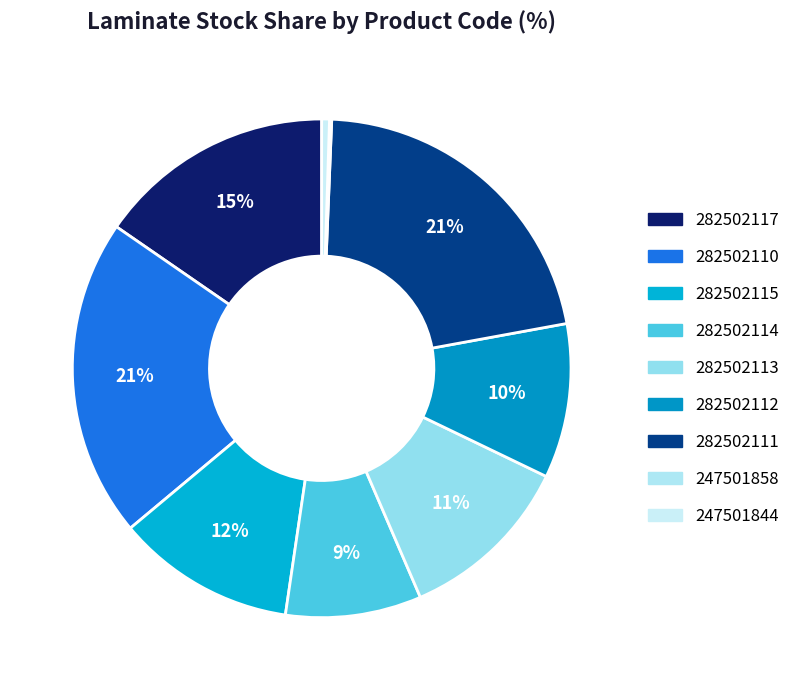

To the nearest percent, what is the average slice percentage?

11%